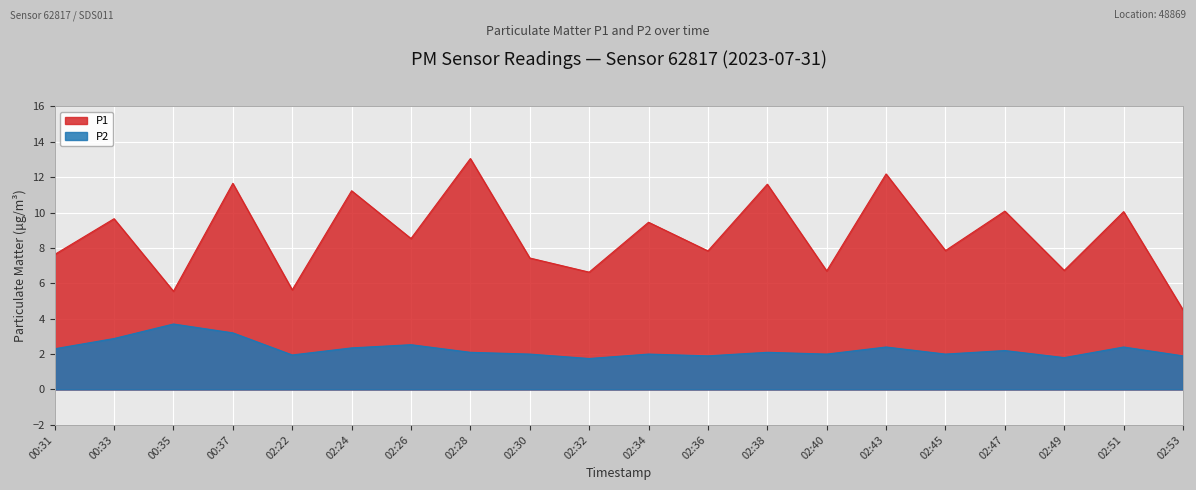

At 02:47, list the series in order from largest to smallest.

P1, P2